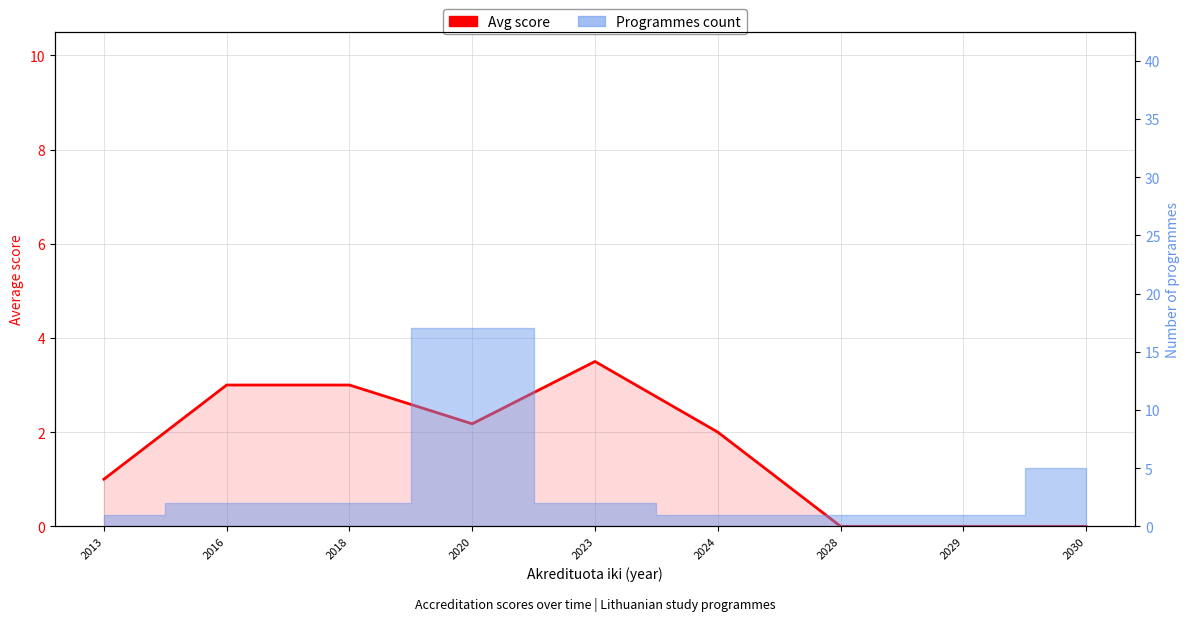

What is the difference between the maximum and minimum values?

3.5